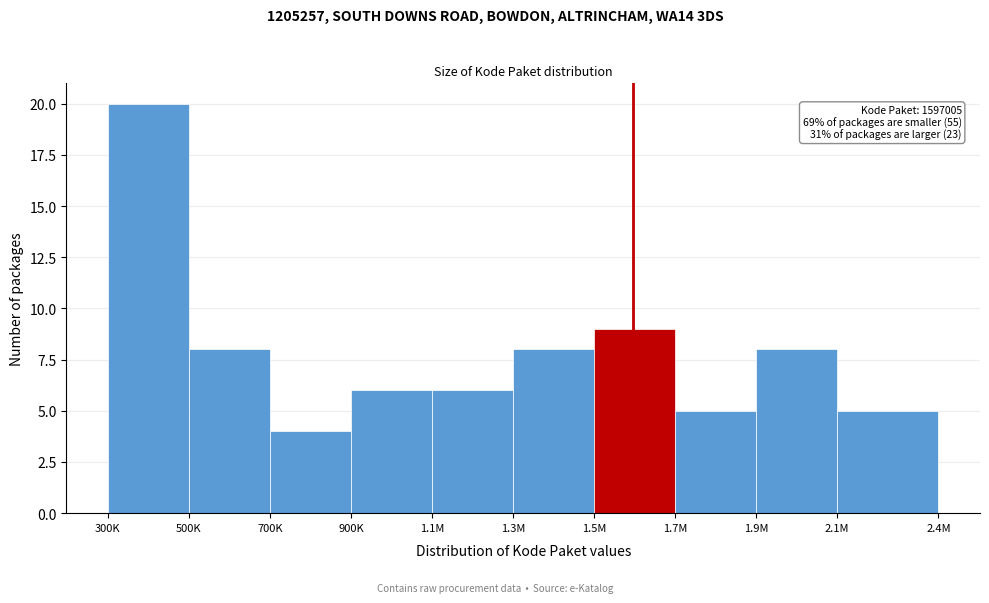

Reading left to right, extract all data points from this chart.

20	8	4	6	6	8	9	5	8	5